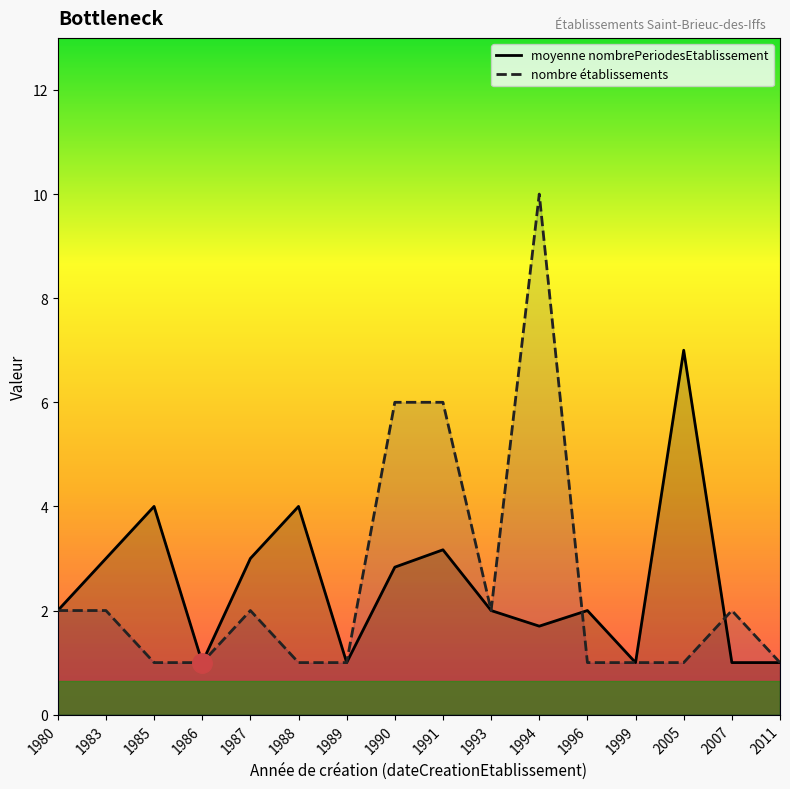

At which category does the chart reach its peak across all series?

1994